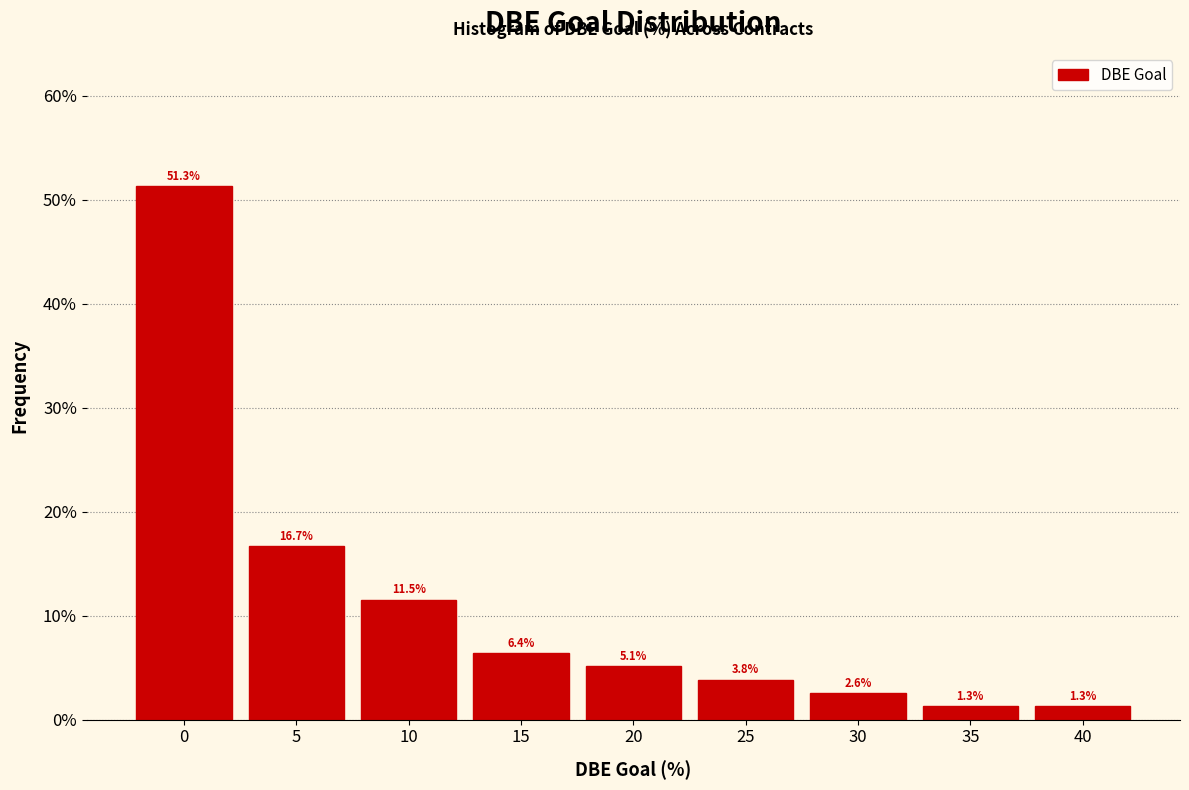

Reading right to left, list all the values displayed in this chart.

40=1.3	35=1.3	30=2.6	25=3.8	20=5.1	15=6.4	10=11.5	5=16.7	0=51.3